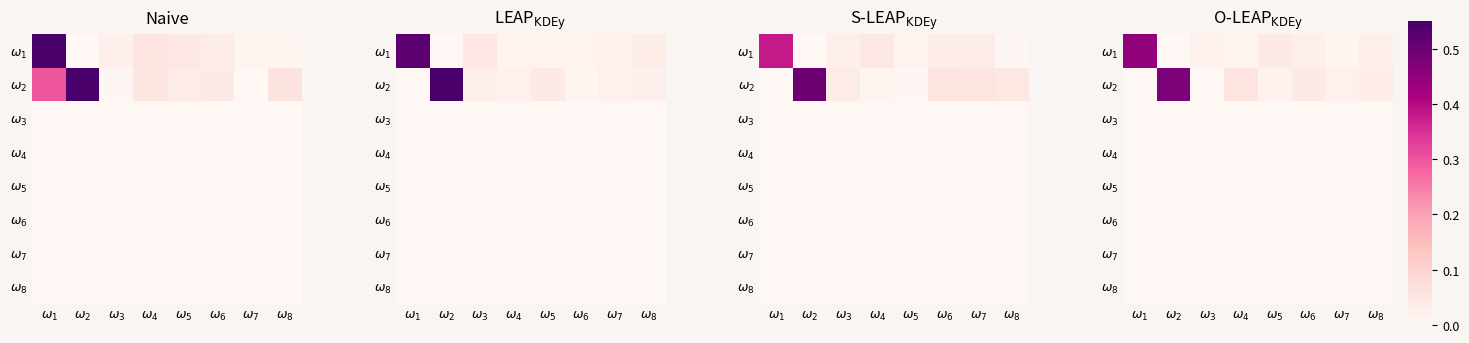

Which series has the largest range (max minus min)?

$\omega_2$